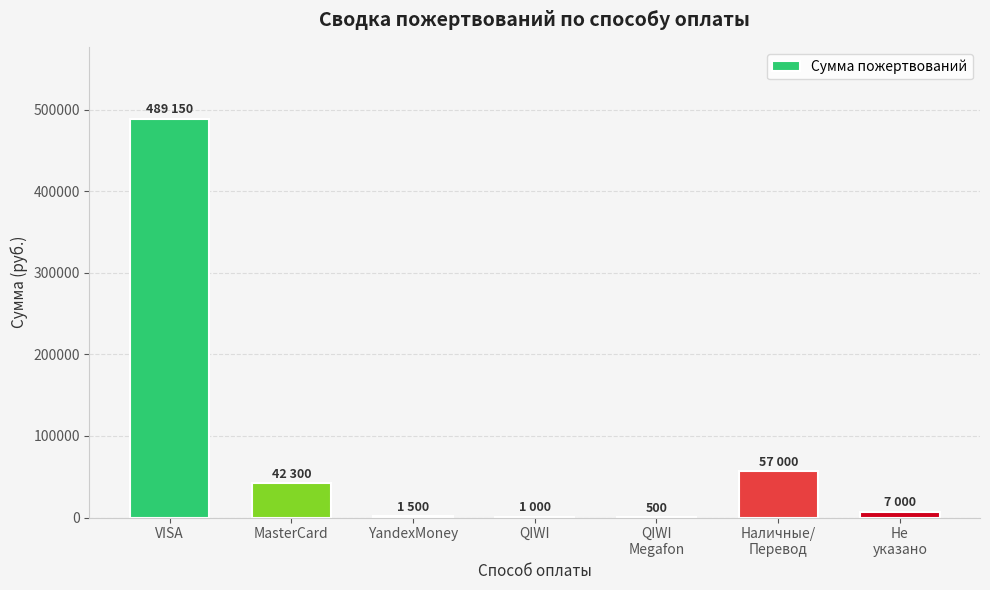

What is the maximum value shown in the chart?

489150